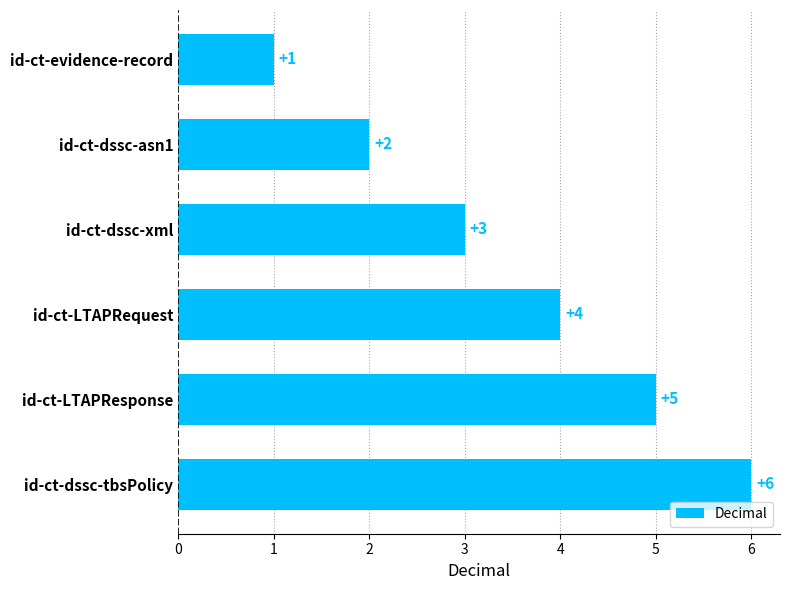

Are the bars grouped side by side (vs. stacked)?

No